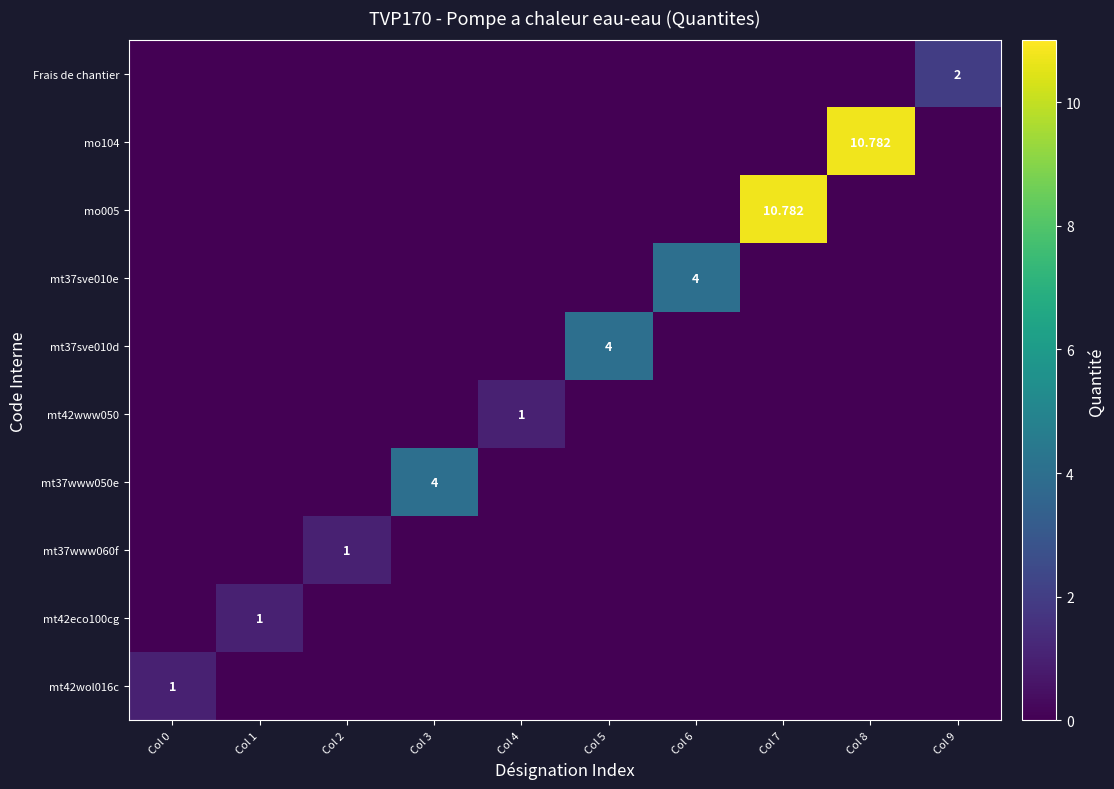

How many data points in mt37sve010d are above 0?

1